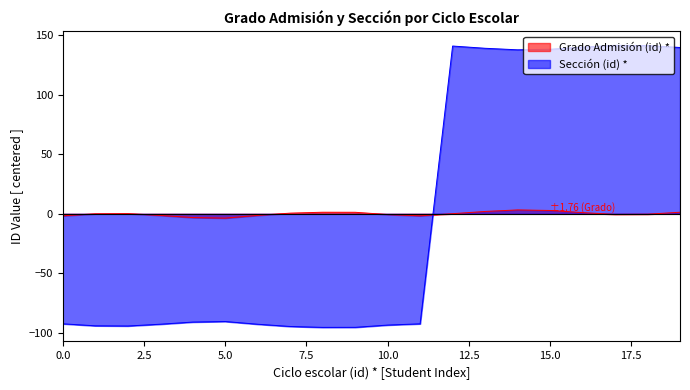

Rank the series by their maximum value, from highest to lowest.

Sección (id) *, Grado Admisión (id) *